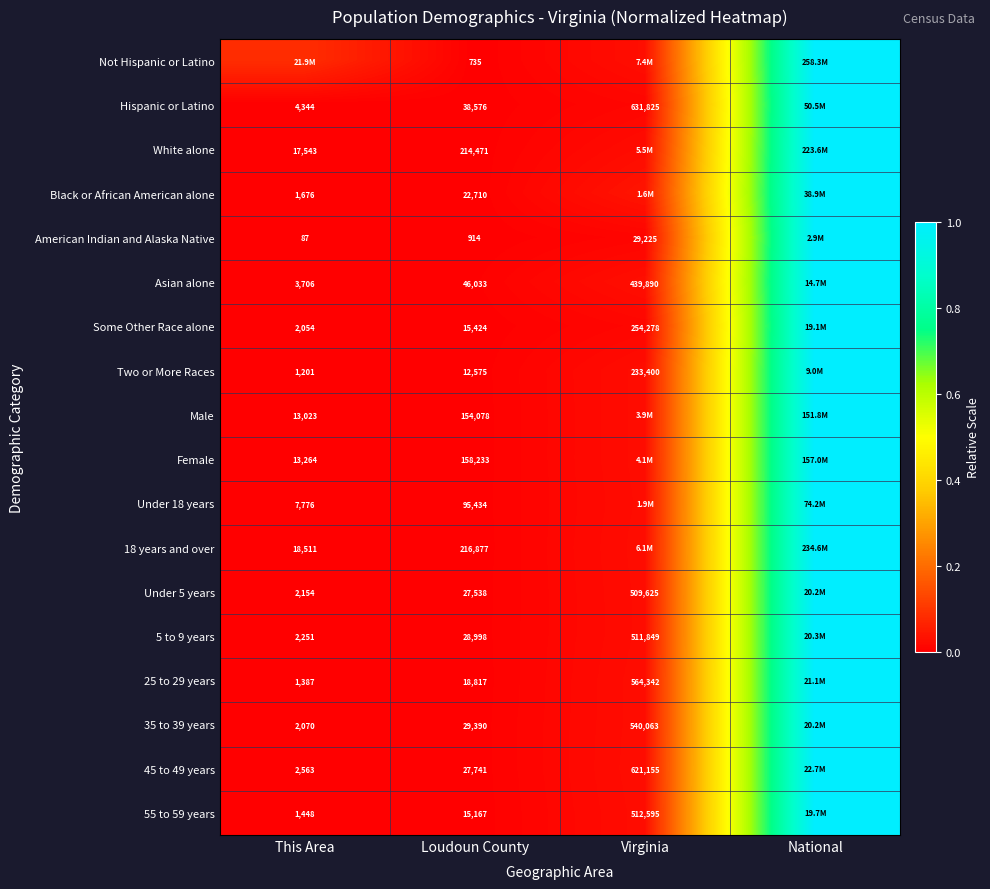

Is the value of 35 to 39 years at This Area greater than the value of 18 years and over at Loudoun County?

No